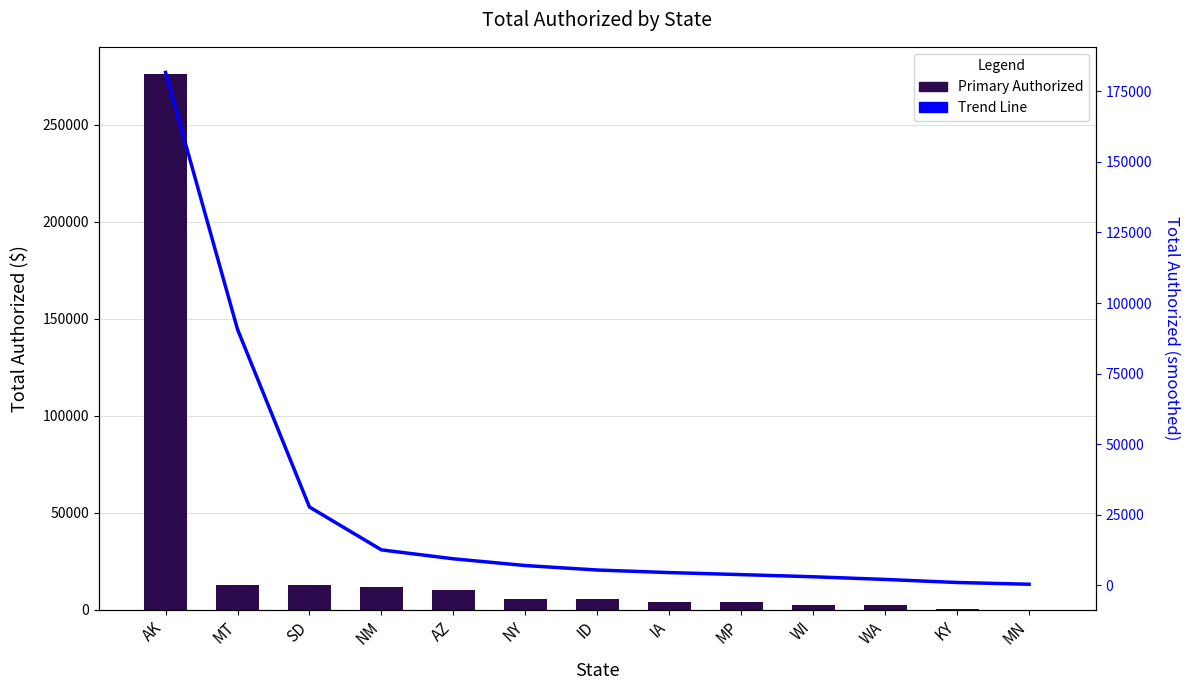

What is the minimum value shown in the chart?

131.3